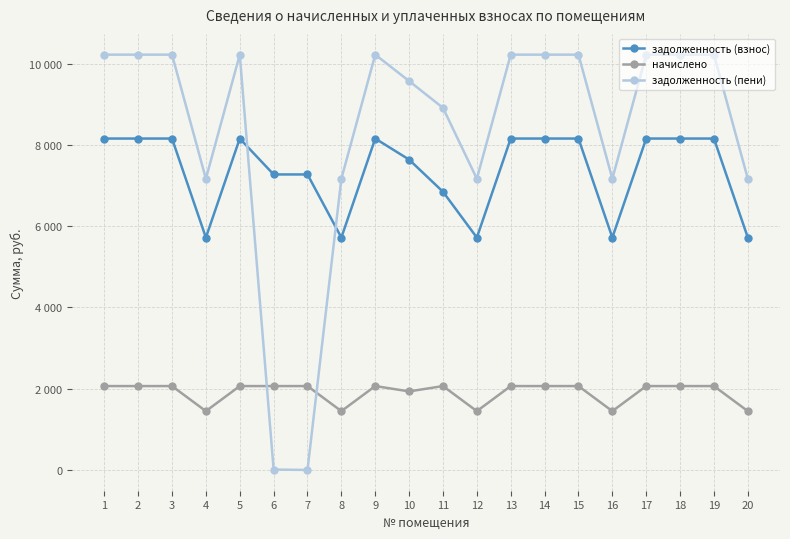

Where do задолженность (пени) and начислено first cross each other?

5 and 6